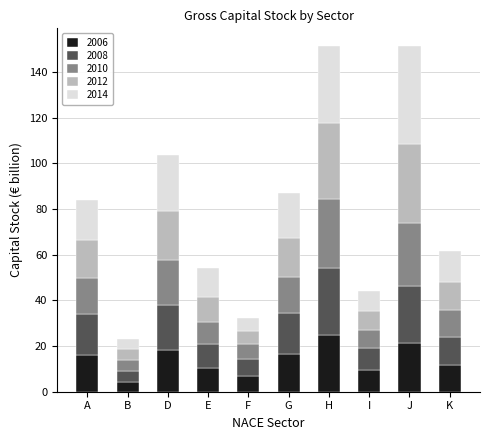

Is it true that 2006 equals 21.2 at J?

True